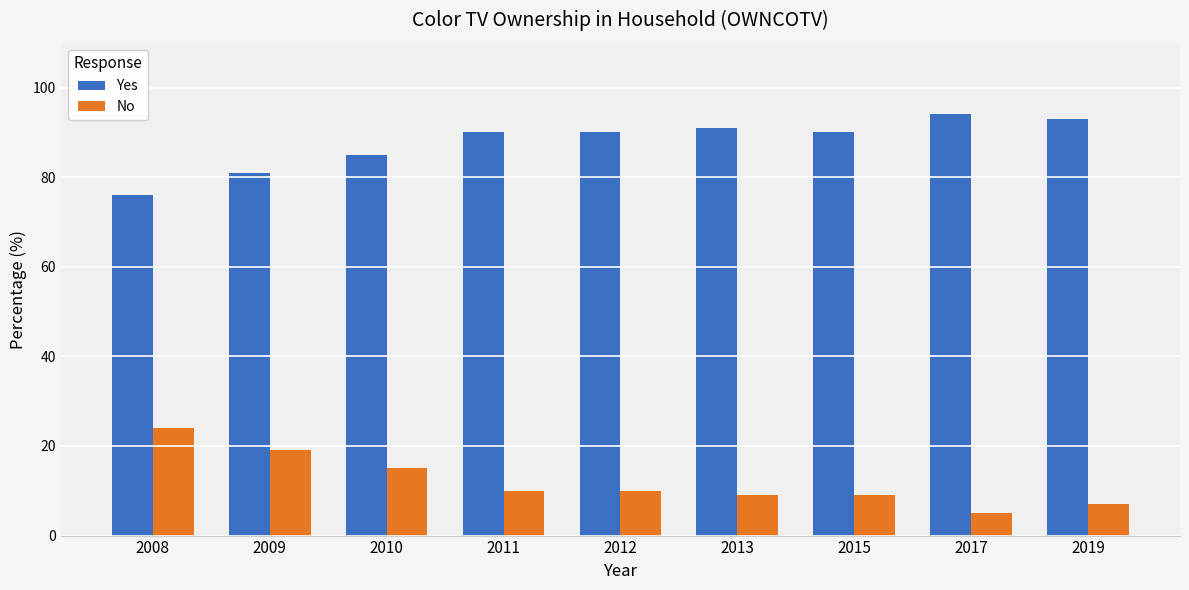

Reading right to left, extract all data points from this chart.

Yes: 93	94	90	91	90	90	85	81	76
No: 7	5	9	9	10	10	15	19	24